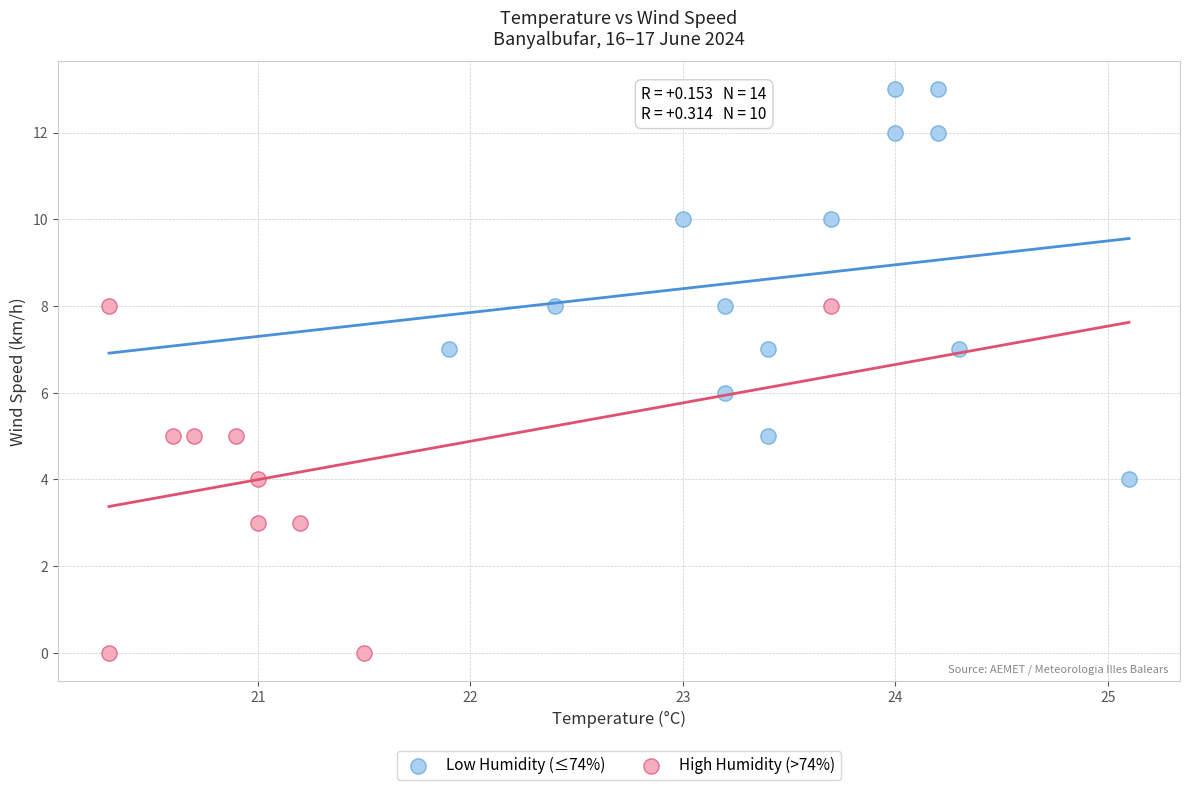

Which series reaches the maximum Y coordinate?

Low Humidity (≤74%)